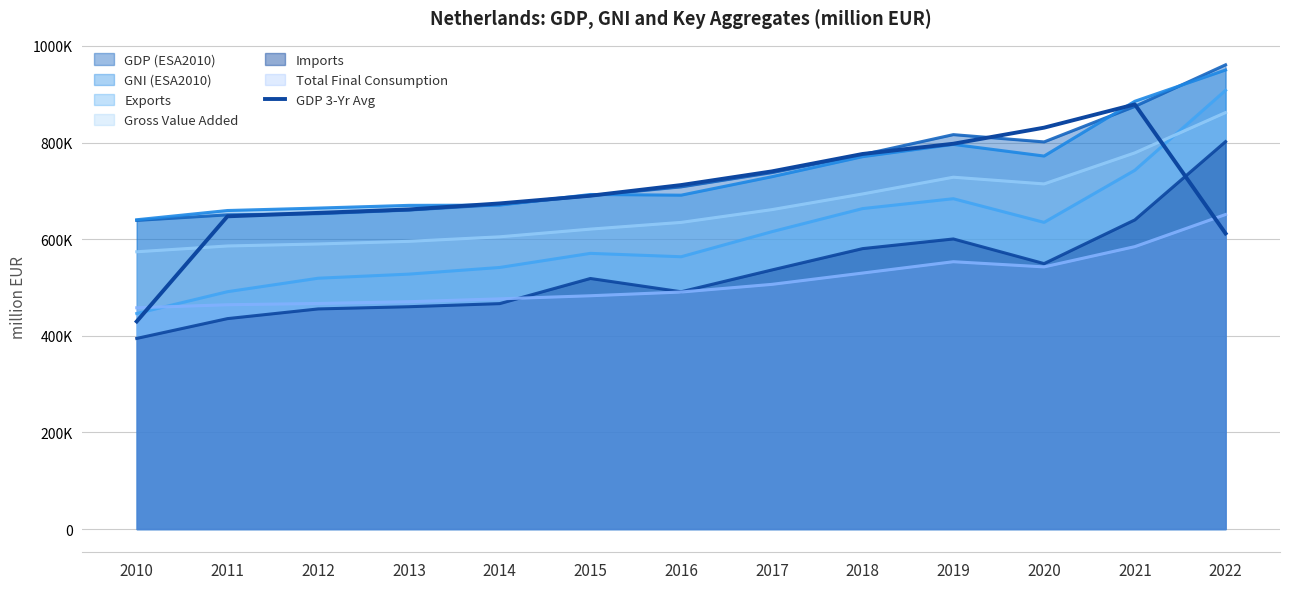

What is the approximate value at 2013?

661518.0